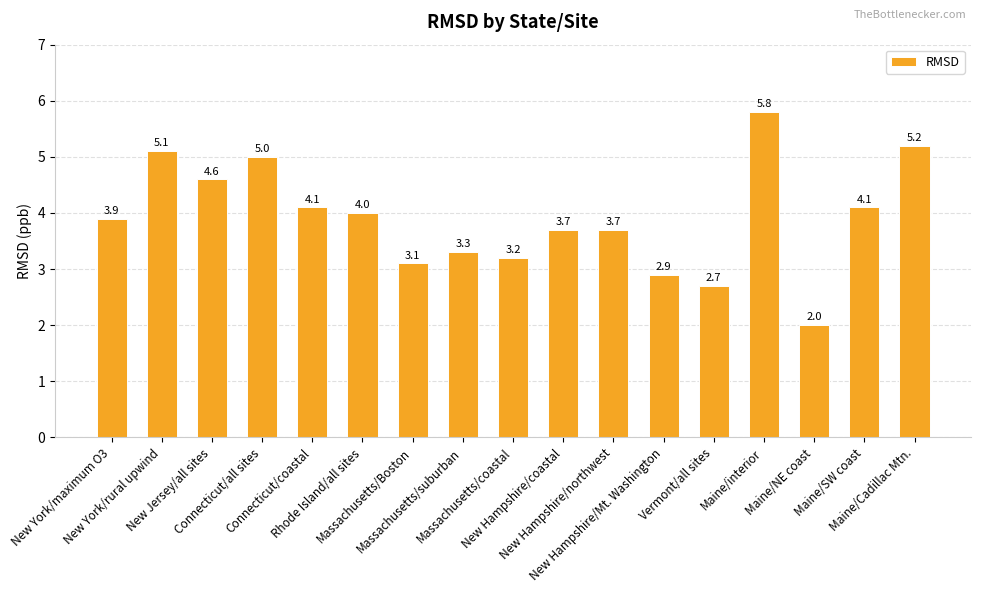

True or false: the data shows 3.7 at New Hampshire/northwest.

True